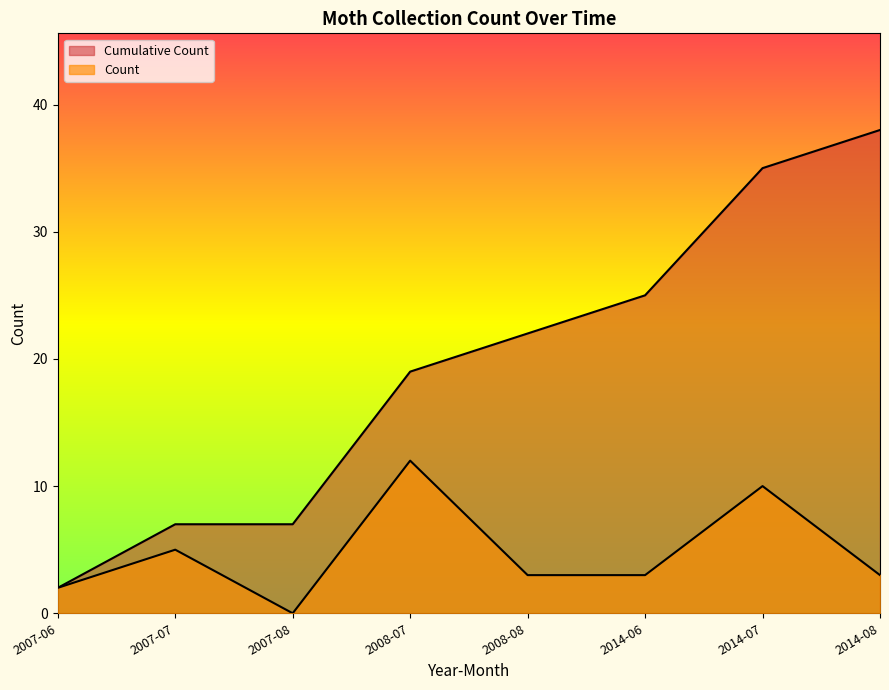

How many values in Count are above zero?

7